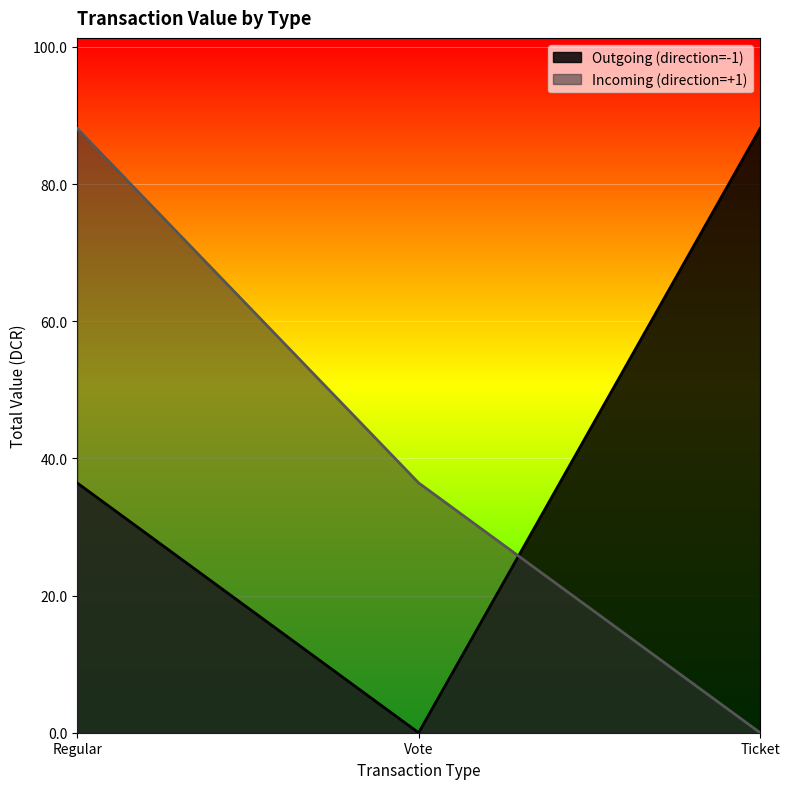

Does the chart display data point markers on the line(s)?

No